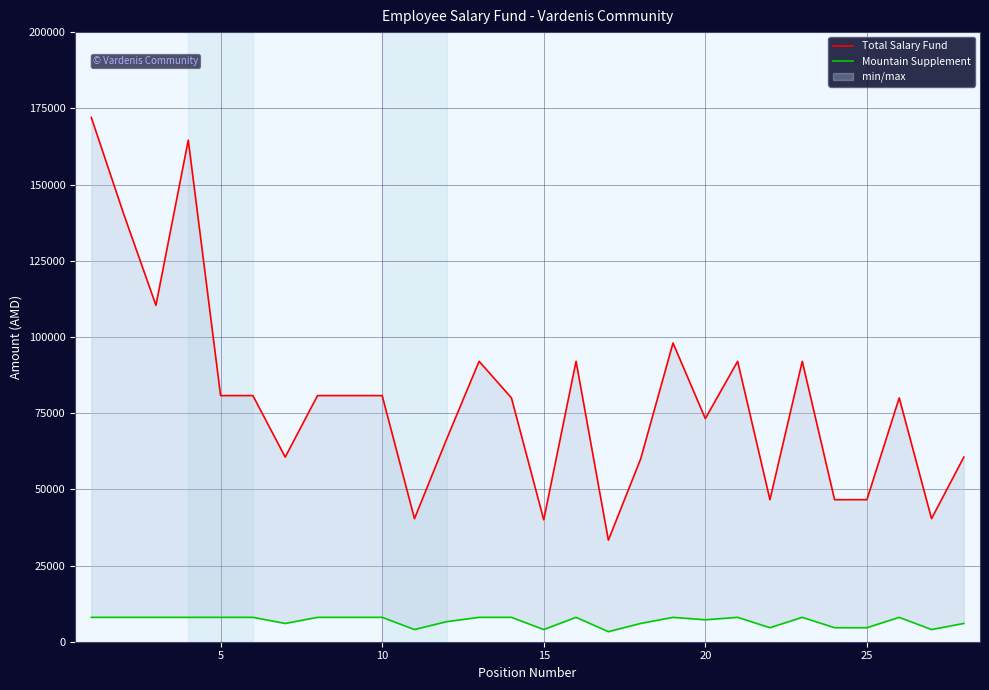

What is the sum of all Mountain Supplement values?

188900